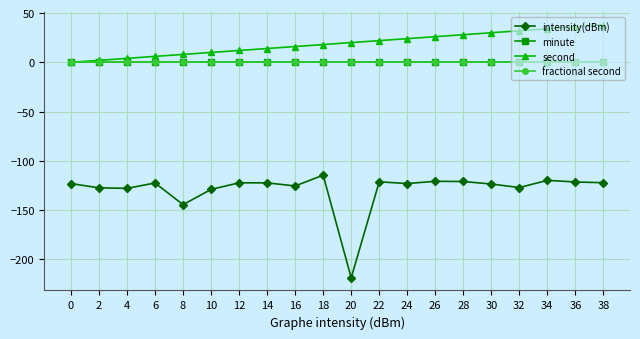

Is this an area chart (filled region under the line)?

No